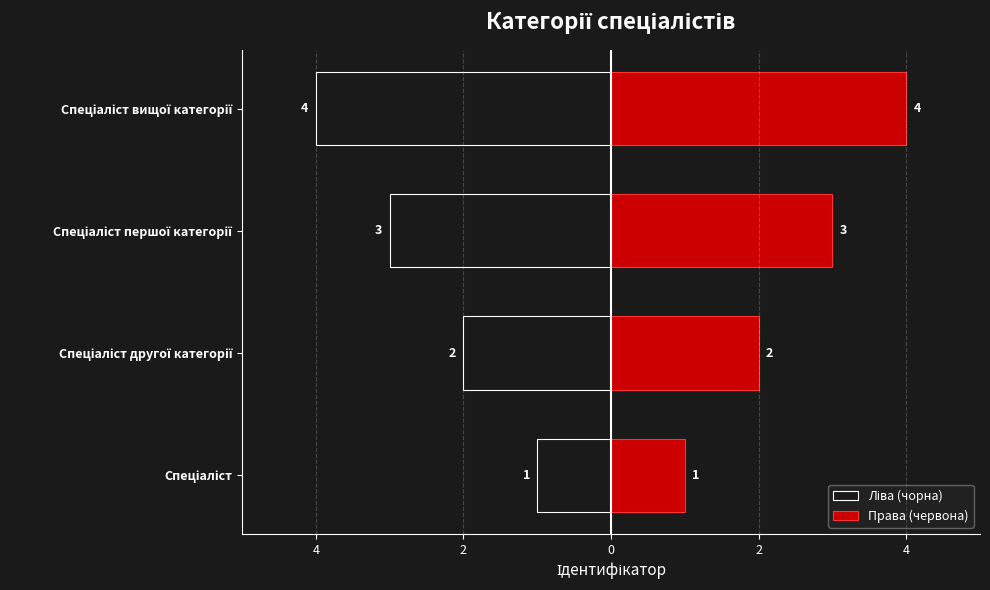

Reading left to right, transcribe all the data shown in this chart.

Ліва (чорна): -1	-2	-3	-4
Права (червона): 1	2	3	4